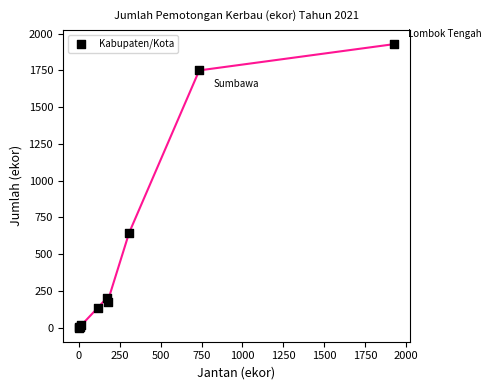

What Y value in the scatter plot is closest to 964?

645